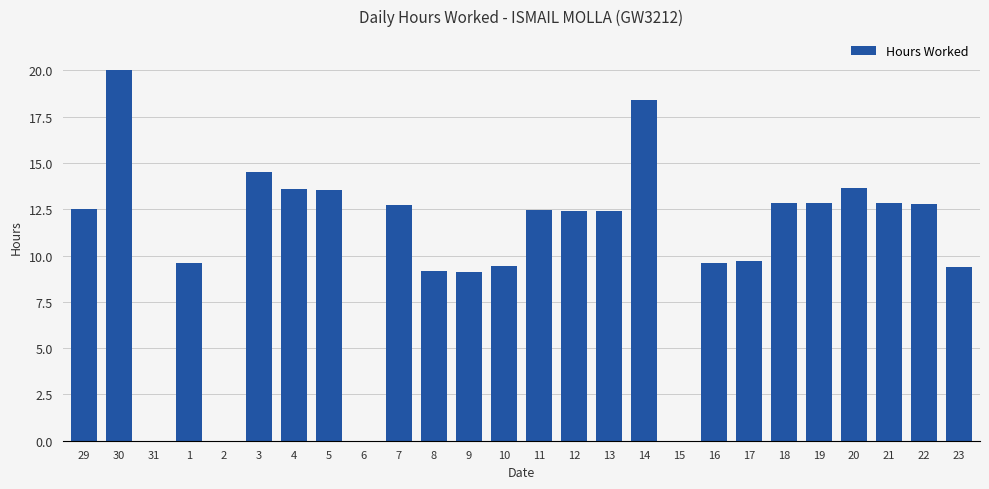

Which has a higher value, 30 or 18?

30